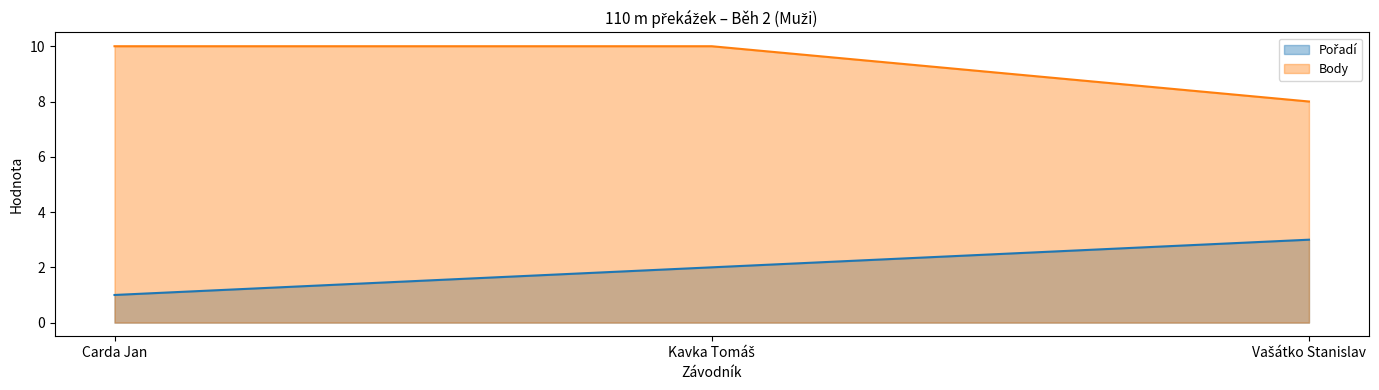

How many data points in Body are less than 10?

1